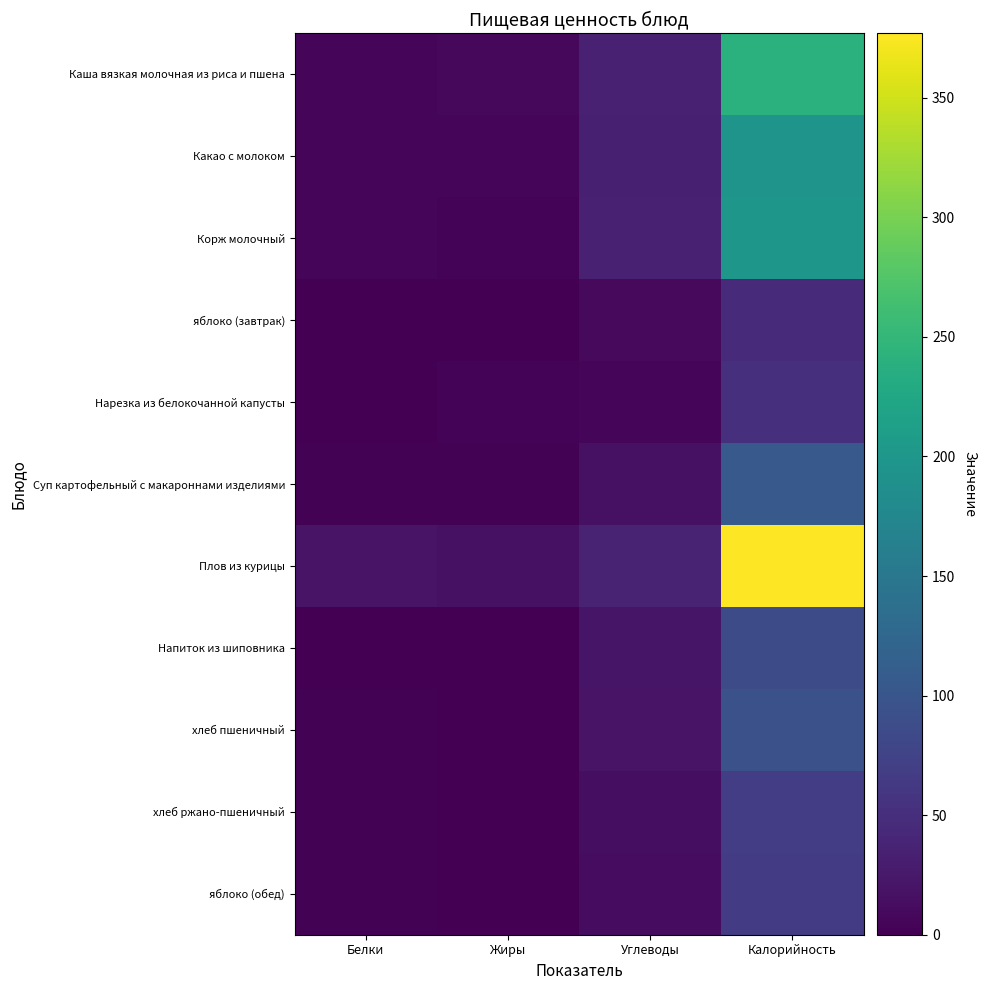

Reading left to right, transcribe all the data shown in this chart.

Каша вязкая молочная из риса и пшена: Белки=6.5	Жиры=8.3	Углеводы=35.1	Калорийность=241.1
Какао с молоком: Белки=4.8	Жиры=5.0	Углеводы=32.7	Калорийность=195.7
Корж молочный: Белки=4.6	Жиры=4.4	Углеводы=35.3	Калорийность=199.3
яблоко (завтрак): Белки=0.5	Жиры=0.1	Углеводы=10.1	Калорийность=46.0
Нарезка из белокочанной капусты: Белки=0.8	Жиры=3.0	Углеводы=5.4	Калорийность=52.4
Суп картофельный с макароннами изделиями: Белки=2.7	Жиры=2.8	Углеводы=16.8	Калорийность=104.8
Плов из курицы: Белки=20.0	Жиры=17.0	Углеводы=35.7	Калорийность=377.0
Напиток из шиповника: Белки=0.7	Жиры=0.3	Углеводы=20.8	Калорийность=88.2
хлеб пшеничный: Белки=2.7	Жиры=0.3	Углеводы=20.0	Калорийность=93.9
хлеб ржано-пшеничный: Белки=1.7	Жиры=0.3	Углеводы=14.7	Калорийность=68.5
яблоко (обед): Белки=1.8	Жиры=0.0	Углеводы=13.0	Калорийность=65.0